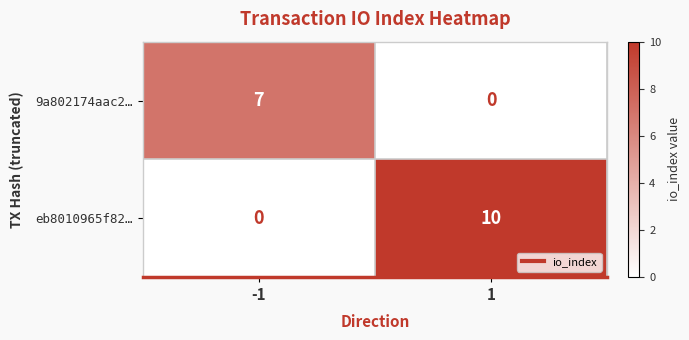

Rank the series at 1 from lowest to highest value.

9a802174aac2…, eb8010965f82…